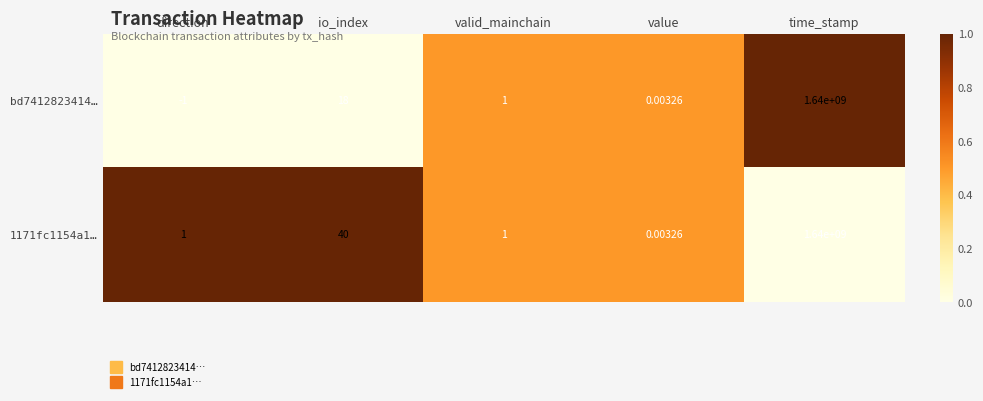

List the labels in order of bd7412823414… value, largest first.

time_stamp, io_index, valid_mainchain, value, direction